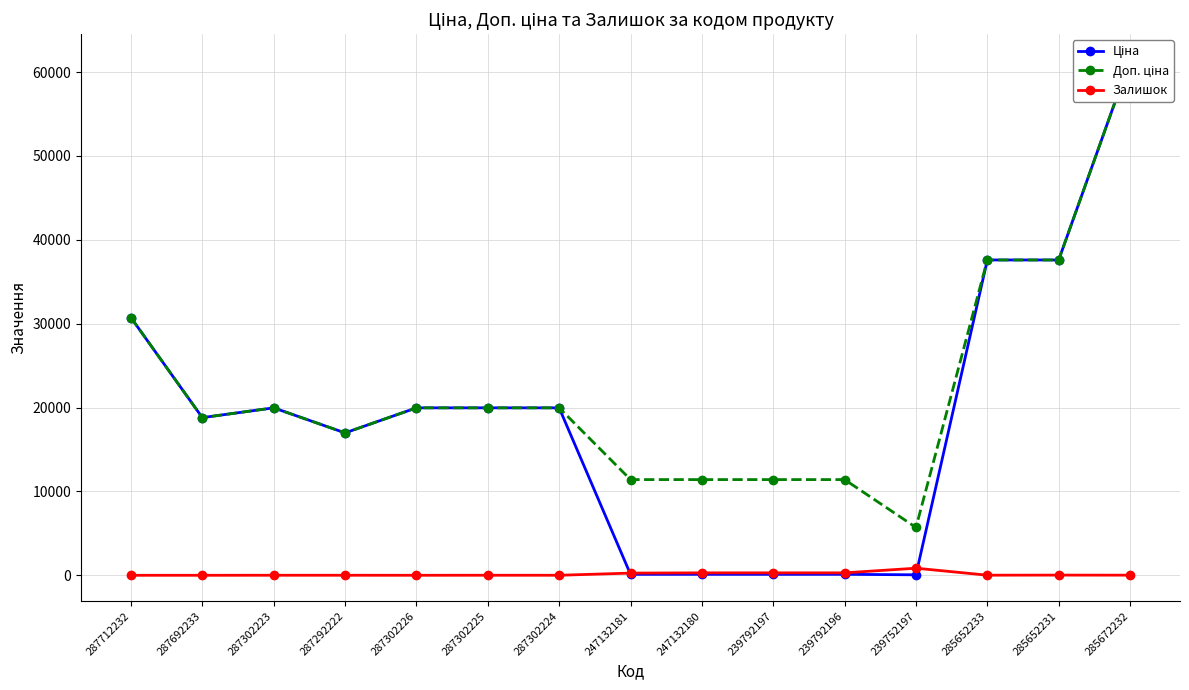

Which series has the largest range (max minus min)?

Ціна